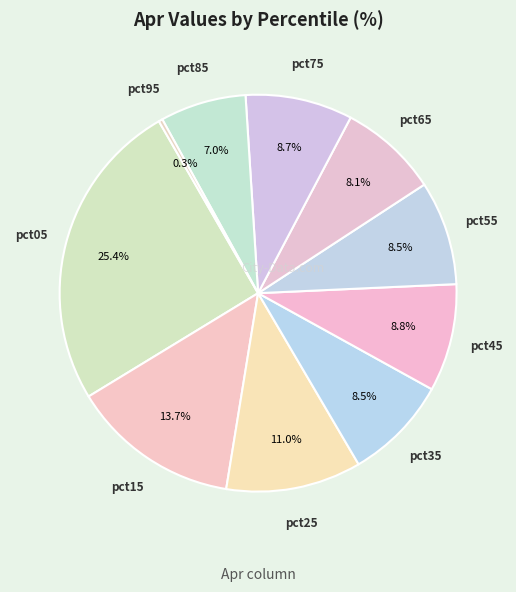

Count the number of slices in the pie.

10